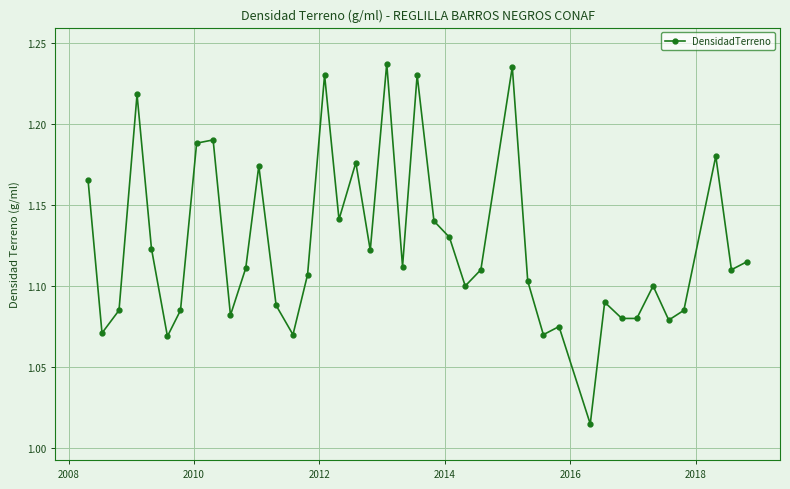

What is the sum of all values?

45.0